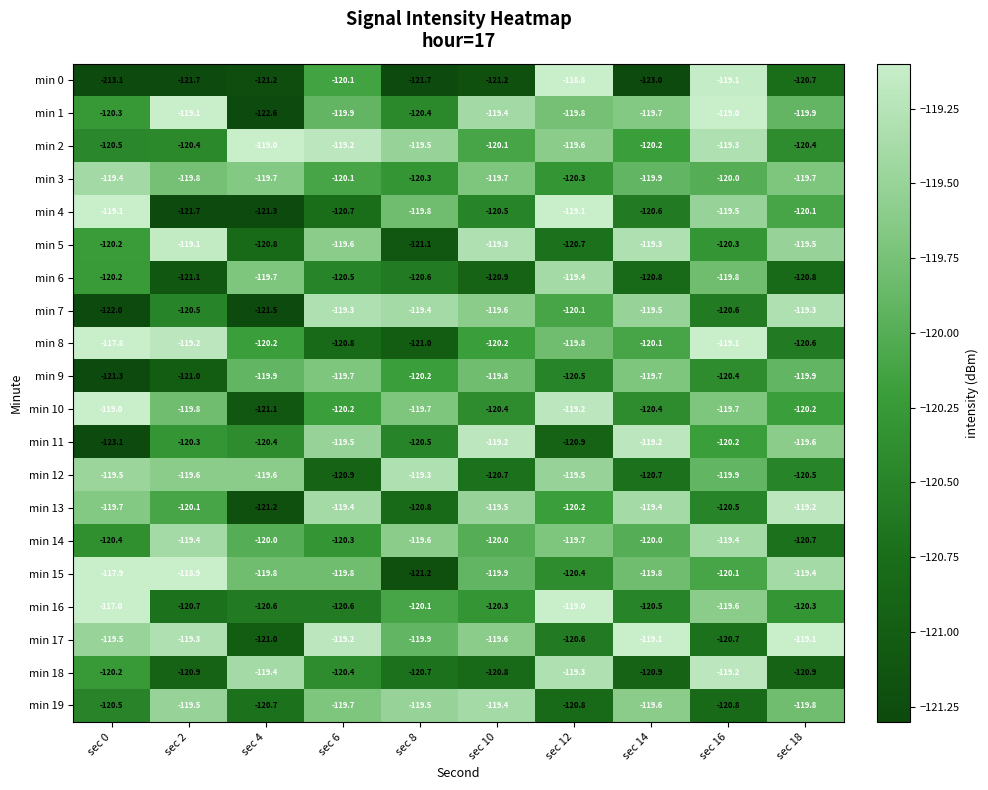

Count the number of data series in this chart.

20